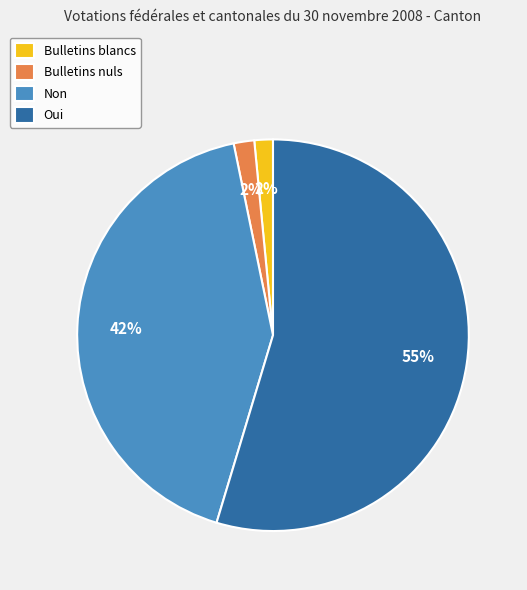

Which category has the biggest portion of the pie?

Oui